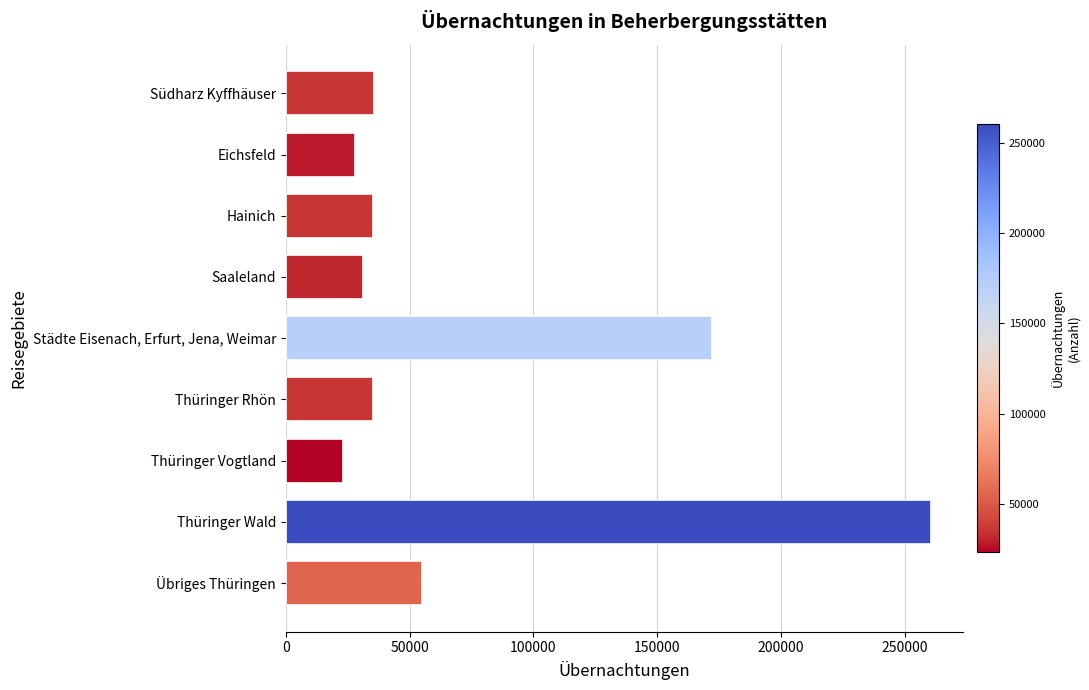

True or false: the data shows 49644 at Saaleland.

False